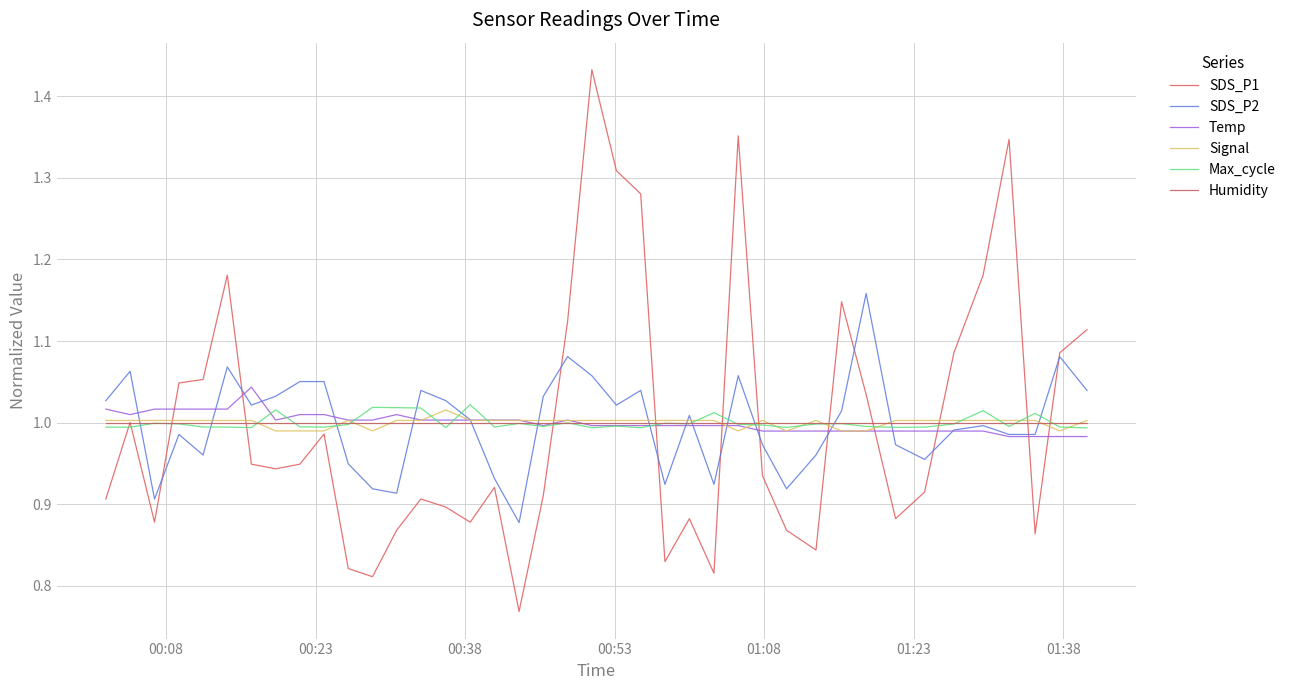

What is the highest value of the Humidity series?

1.0